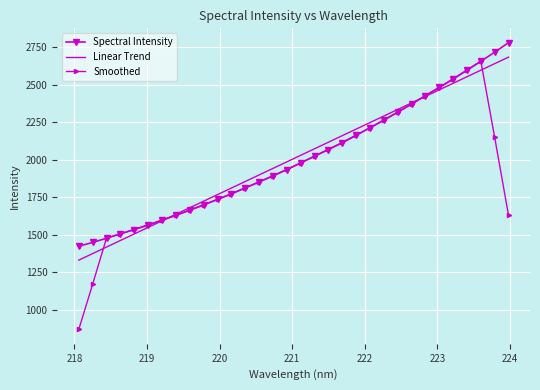

What is the highest value of the Spectral Intensity series?

2779.0